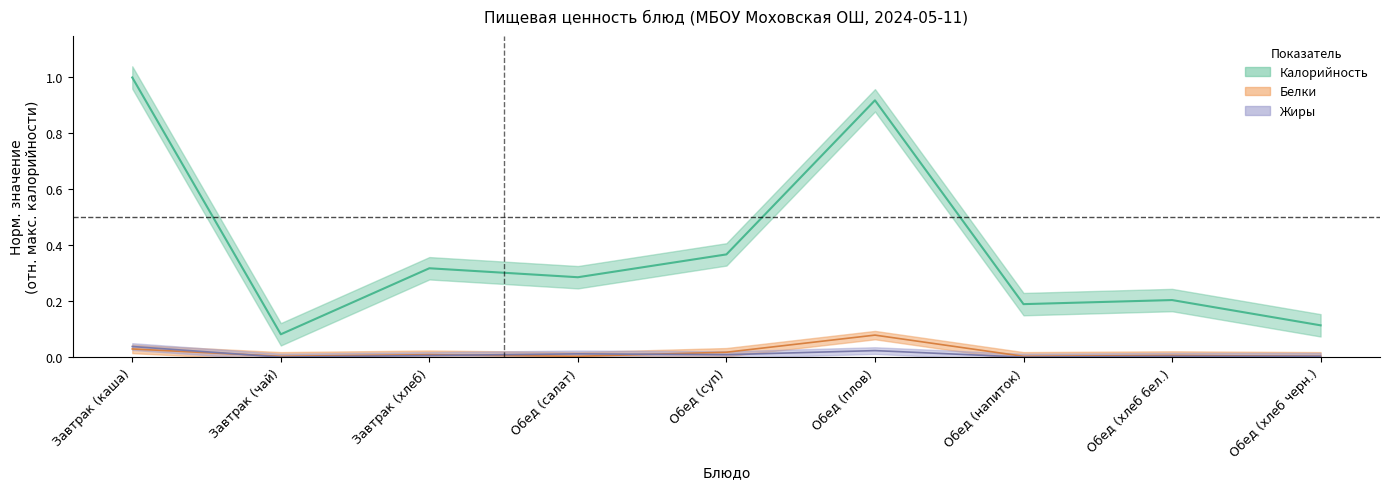

What is the sum of all Белки values?

0.2